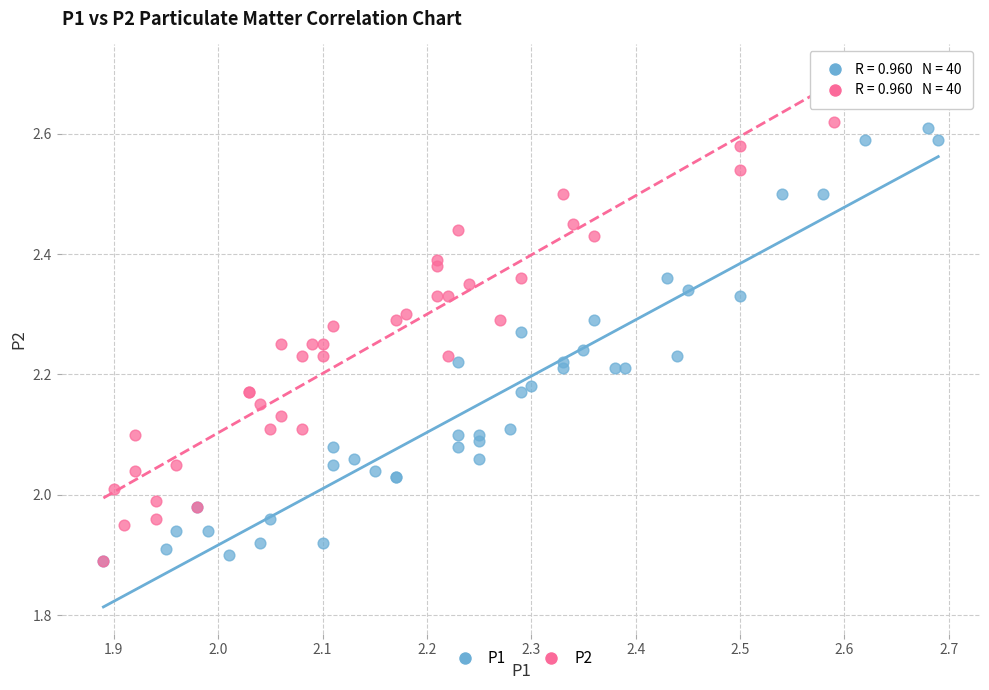

Which series reaches the maximum Y coordinate?

P2